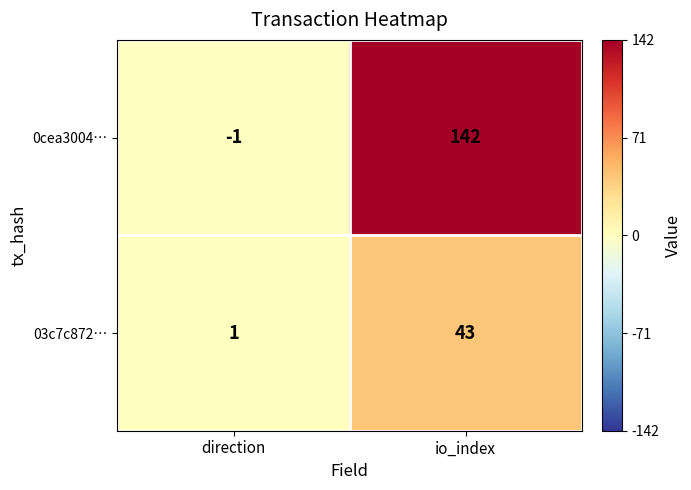

What is the average value of the 03c7c872… series?

22